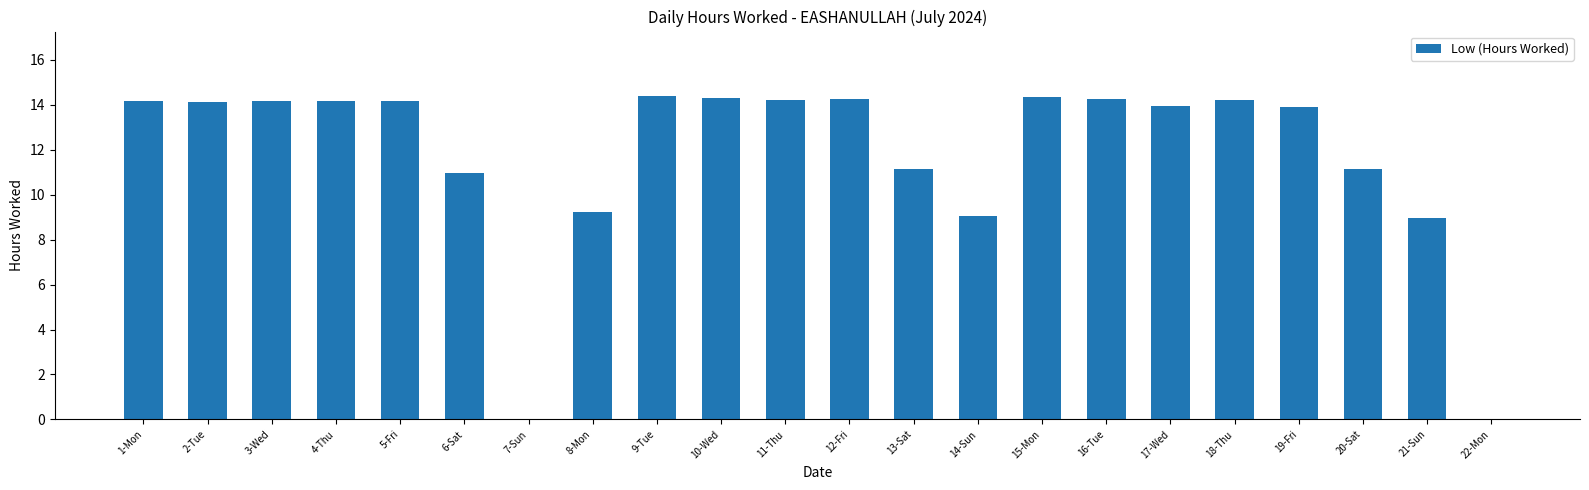

What is the ratio of the value at 1-Mon to the value at 15-Mon?

1.0